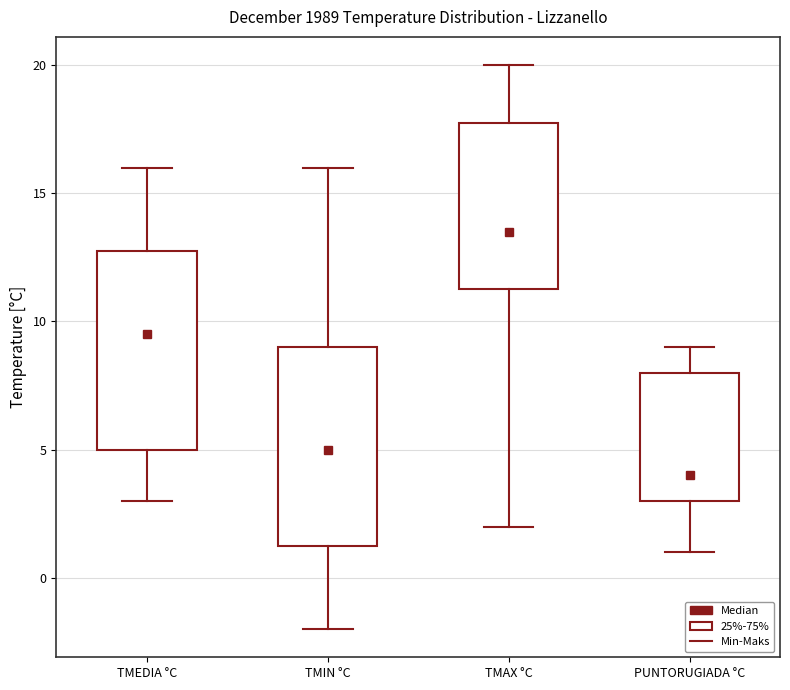

Where is the lower edge of the box for TMEDIA °C on the y-axis? The values are not printed on the chart, so give them approximately, as read against the axis.

5.0